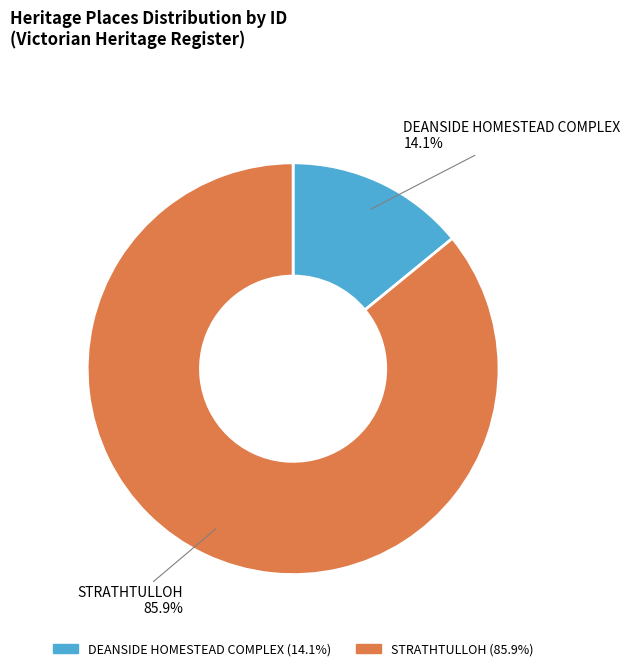

The DEANSIDE HOMESTEAD COMPLEX slice represents 14% of the pie. True or false?

True